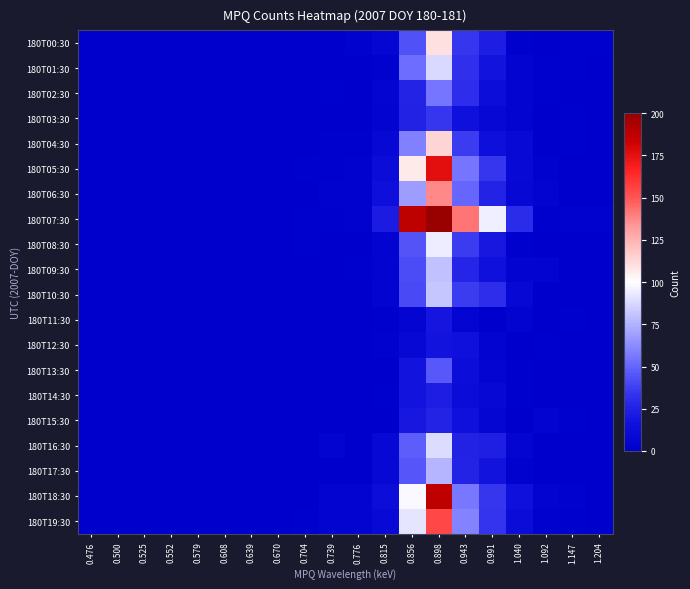

What is the spread (max minus min) of values at 1.204?

3